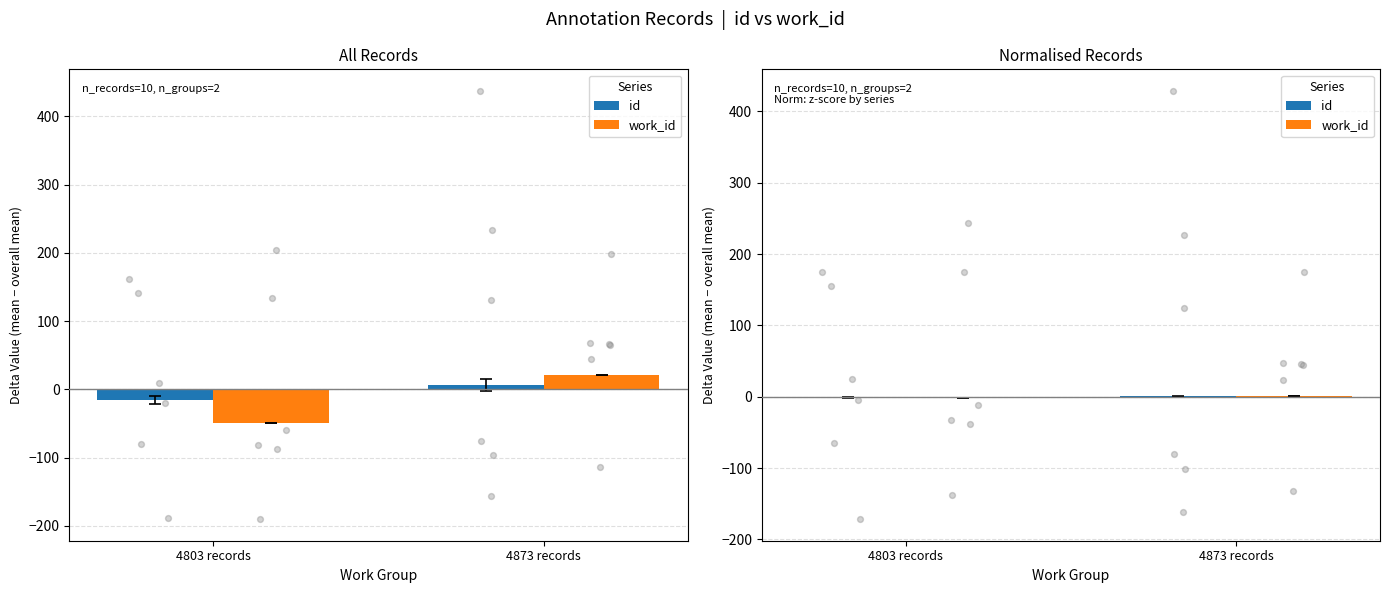

At how many categories does at least one series exceed 0?

1